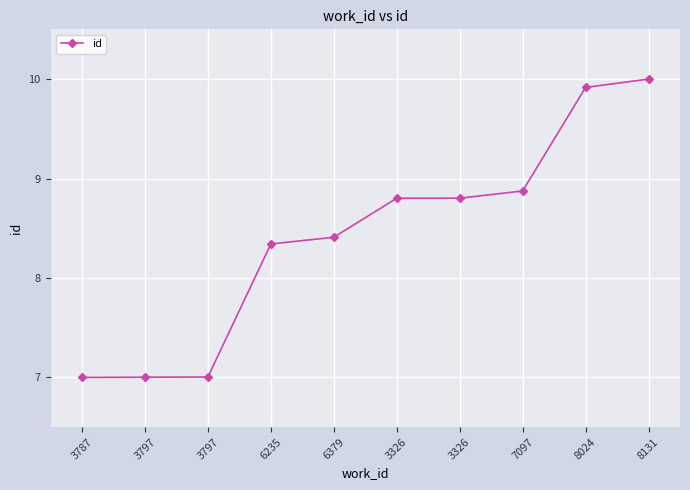

How many categories are shown in the chart?

10